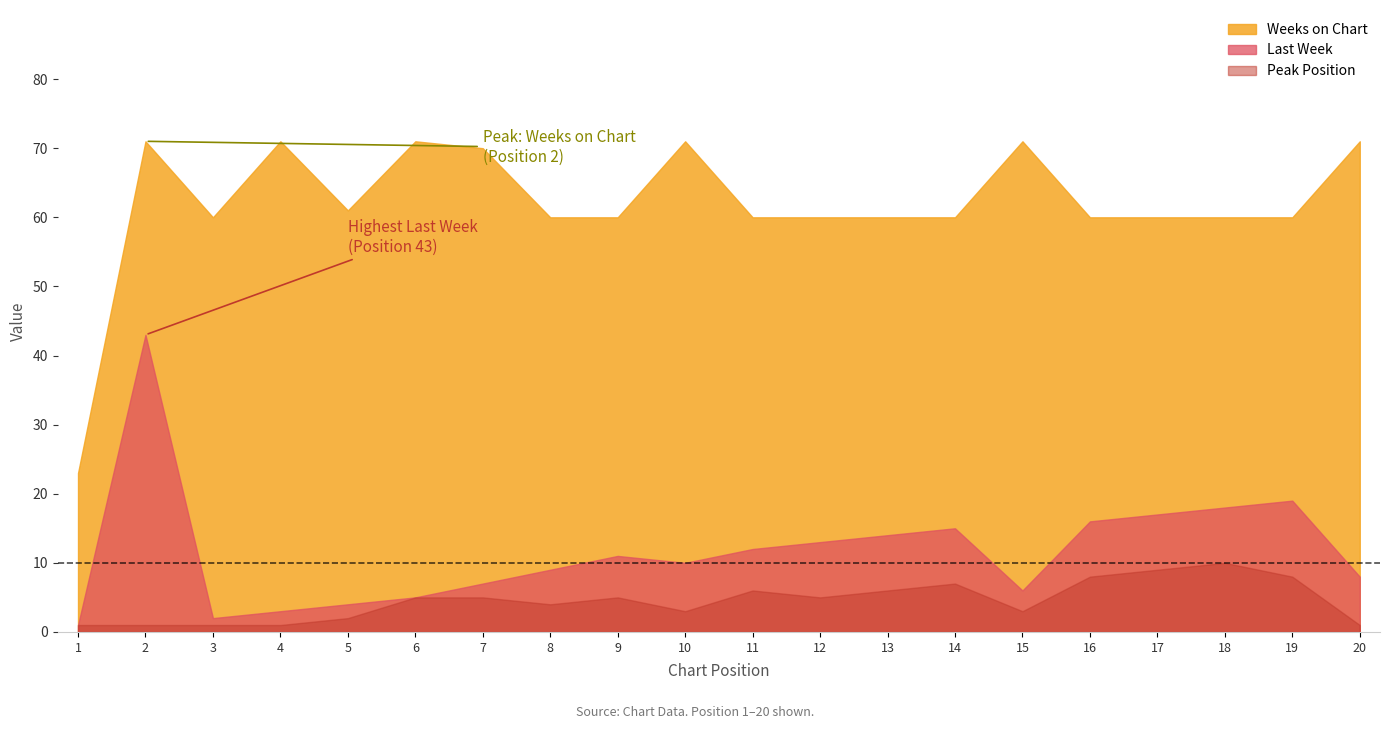

What is the maximum value shown in the chart?

71